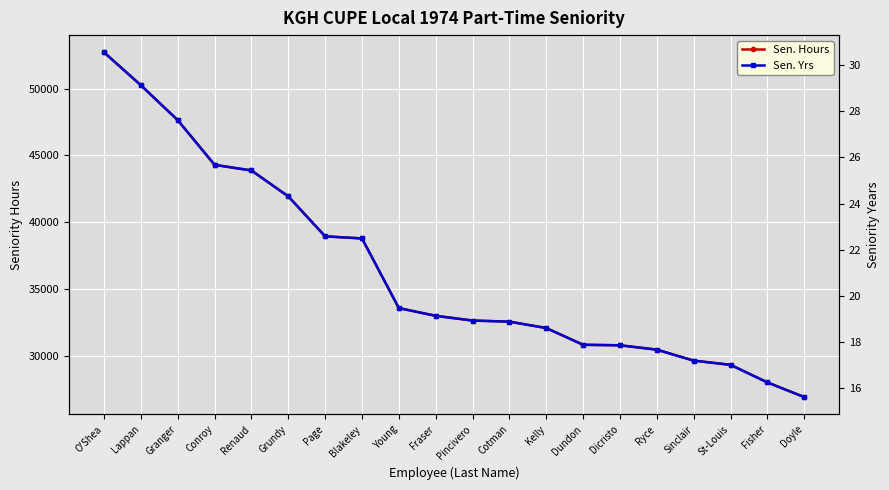

Which category has the lowest value in the Sen. Yrs series?

Doyle